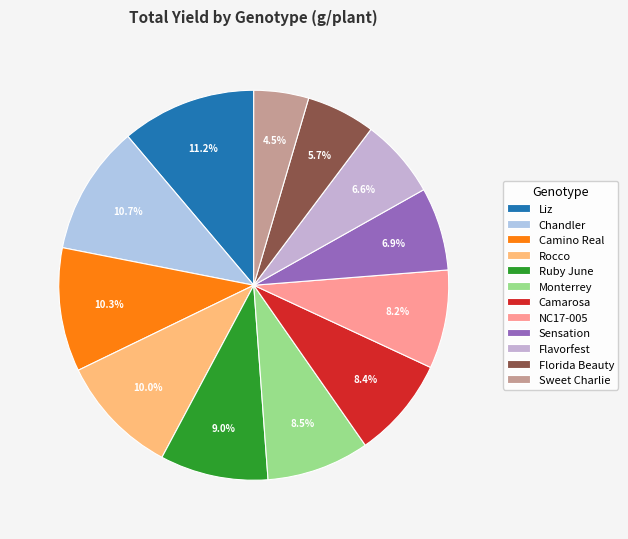

To the nearest percent, what is the combined percentage of Sweet Charlie and Rocco?

15%